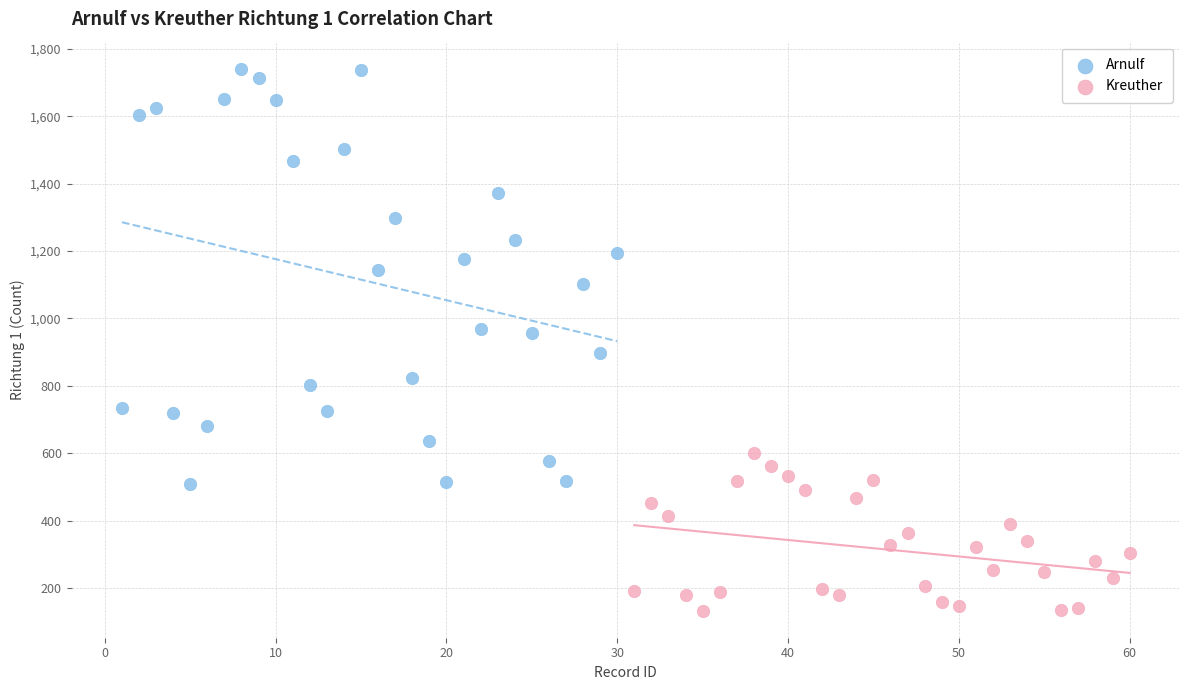

Which series reaches the maximum Y coordinate?

Arnulf